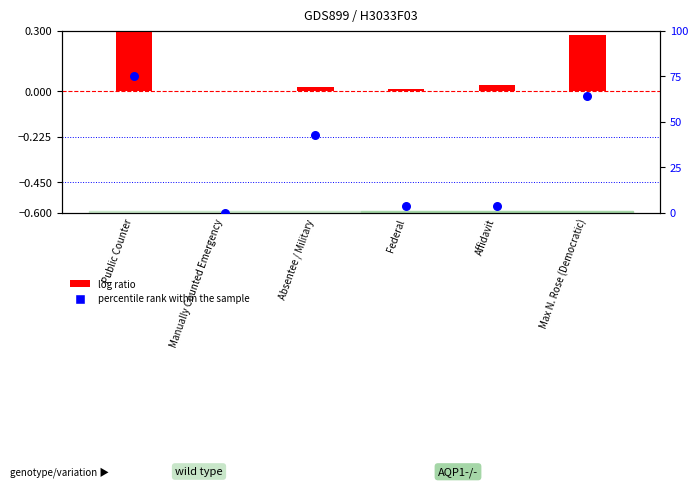

At which category is the sum across all series the highest?

Public Counter